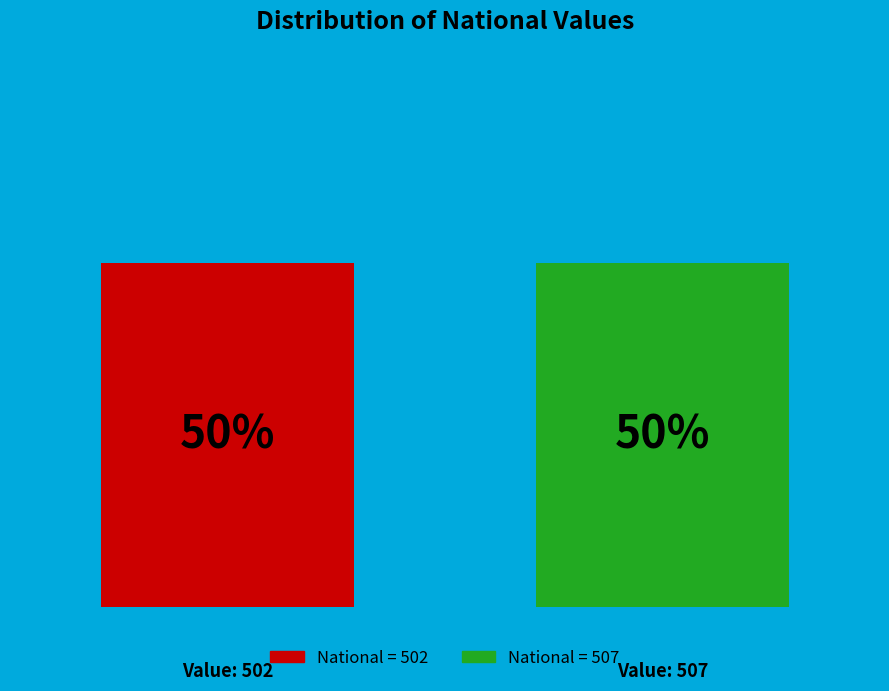

Is there a majority slice in this chart?

No